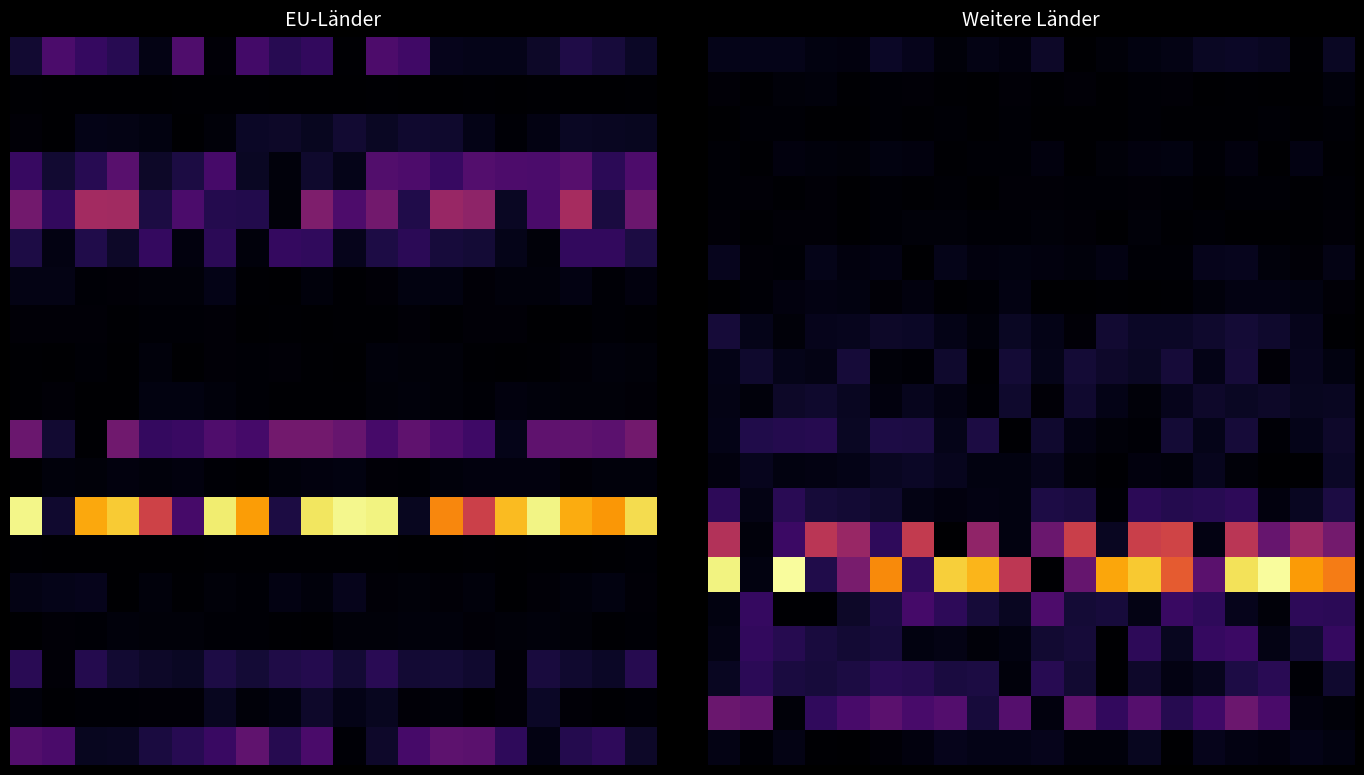

What is the maximum value shown in the chart?

1.0